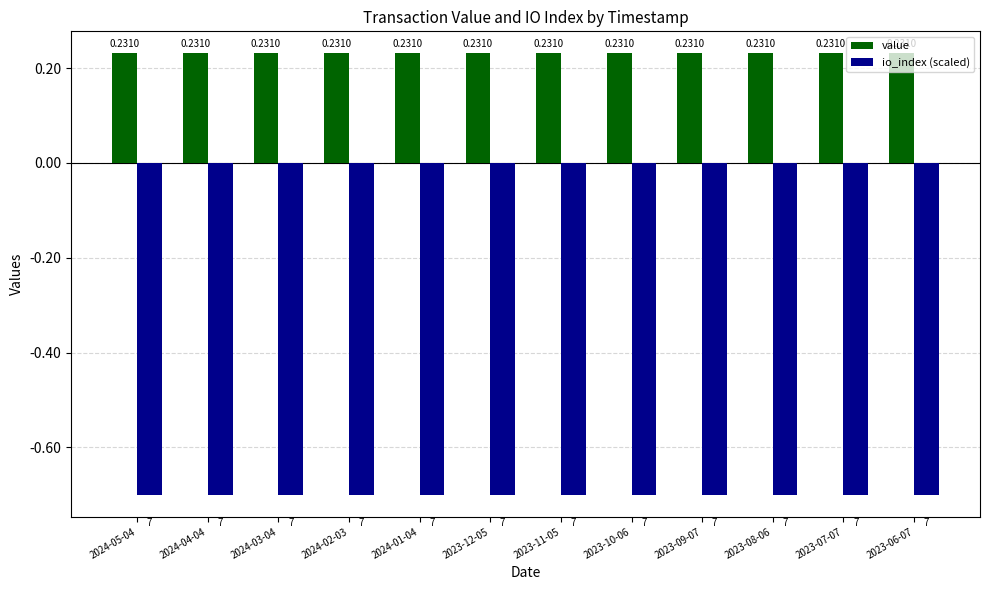

Which series has the largest total across all categories?

value